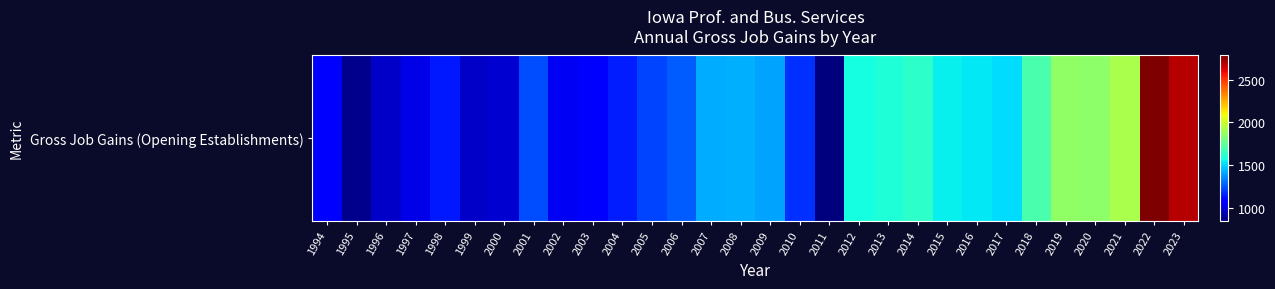

At which category does the chart reach its minimum across all series?

2011